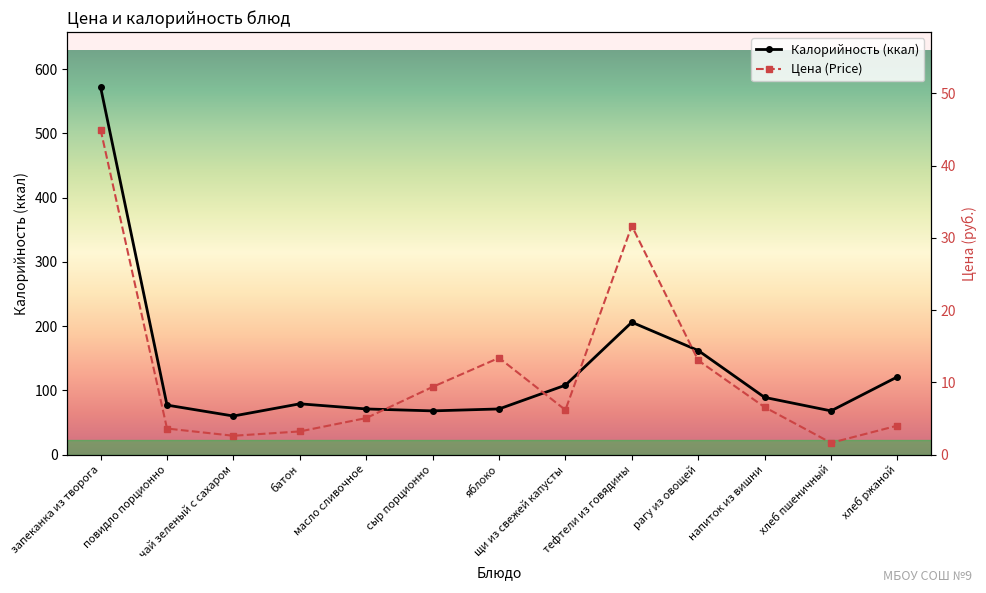

What is the label of the 2nd point from the left?

повидло порционно